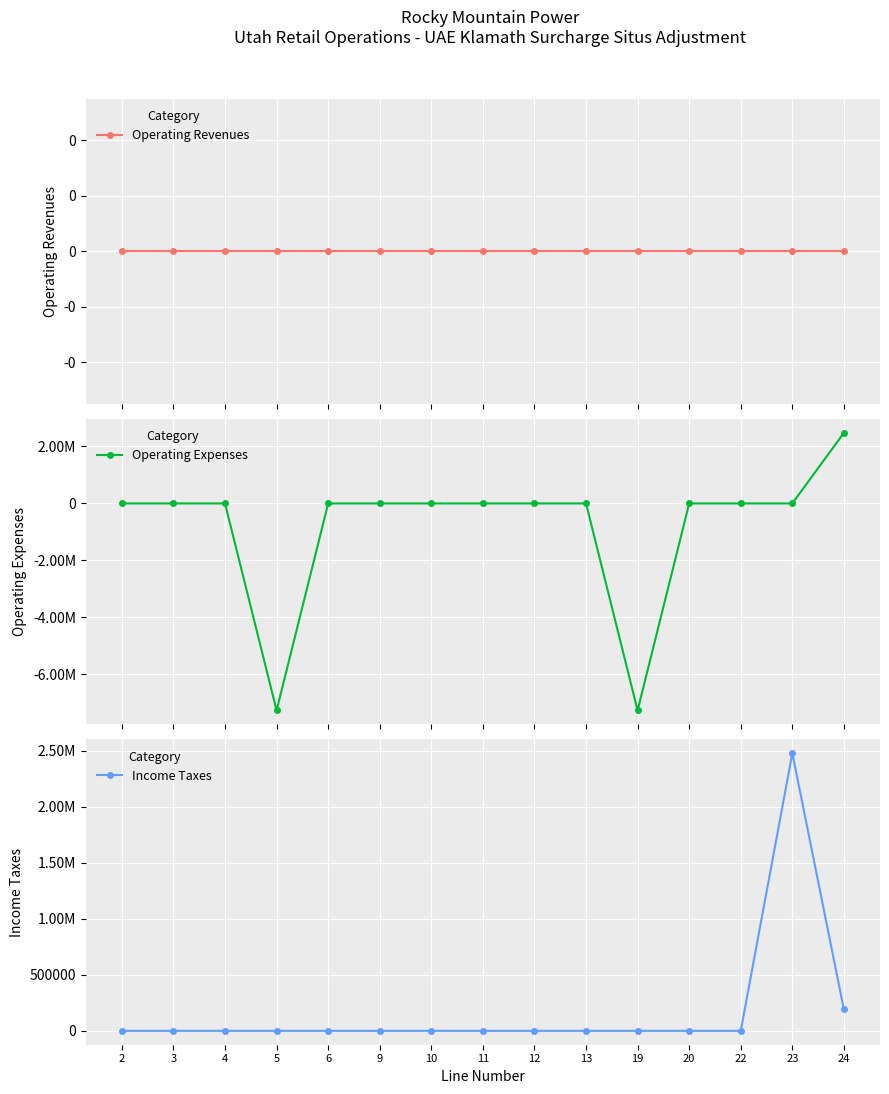

True or false: Income Taxes and Operating Expenses cross at least once.

True